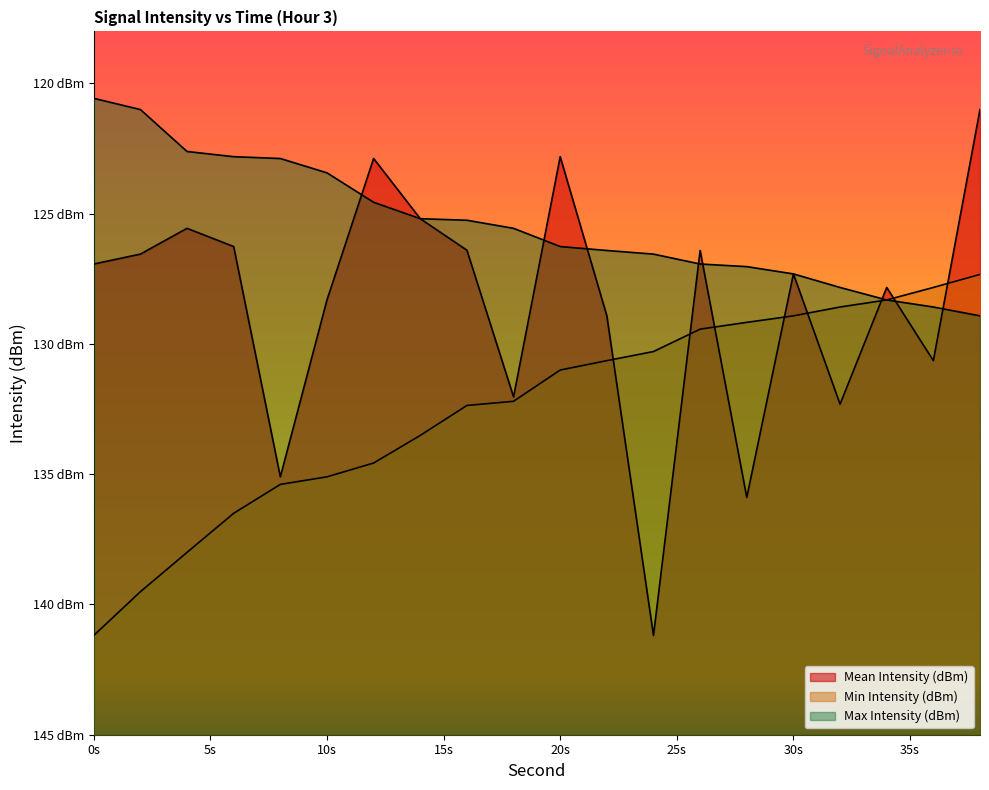

Does the chart display data point markers on the line(s)?

No